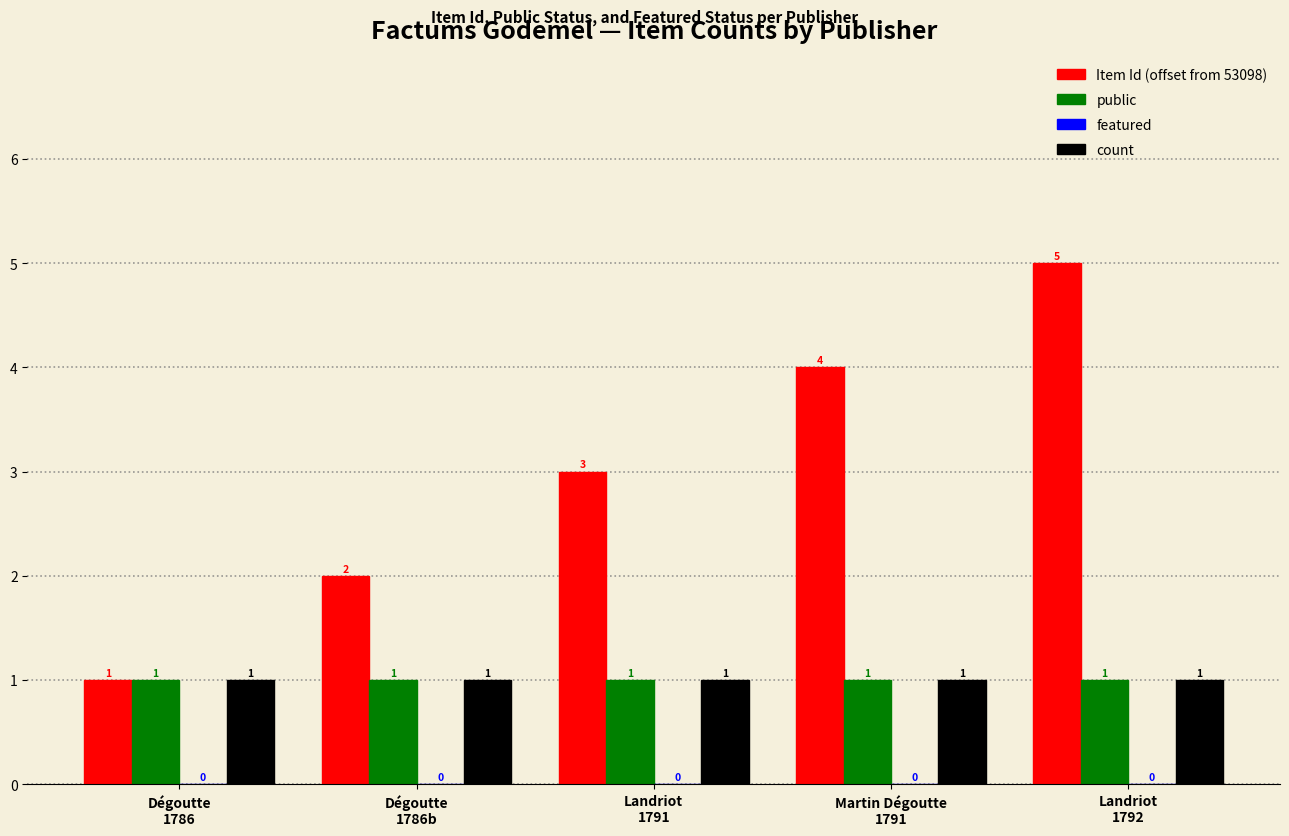

How many Item Id (offset from 53098) values are between 2 and 4?

3